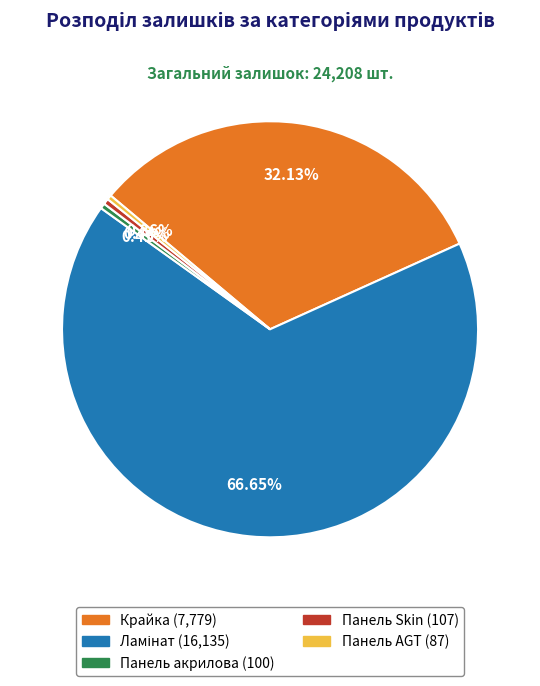

To the nearest percent, what portion does Панель акрилова represent?

0%